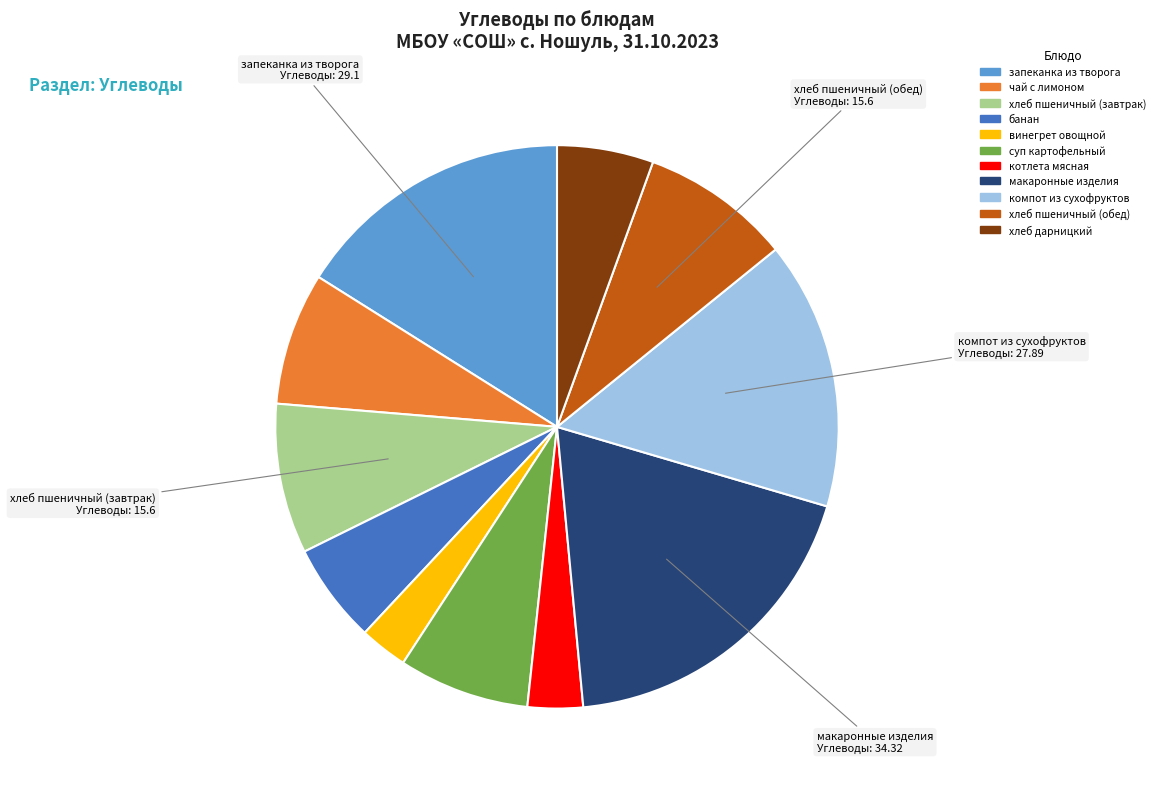

Which category has the biggest portion of the pie?

макаронные изделия